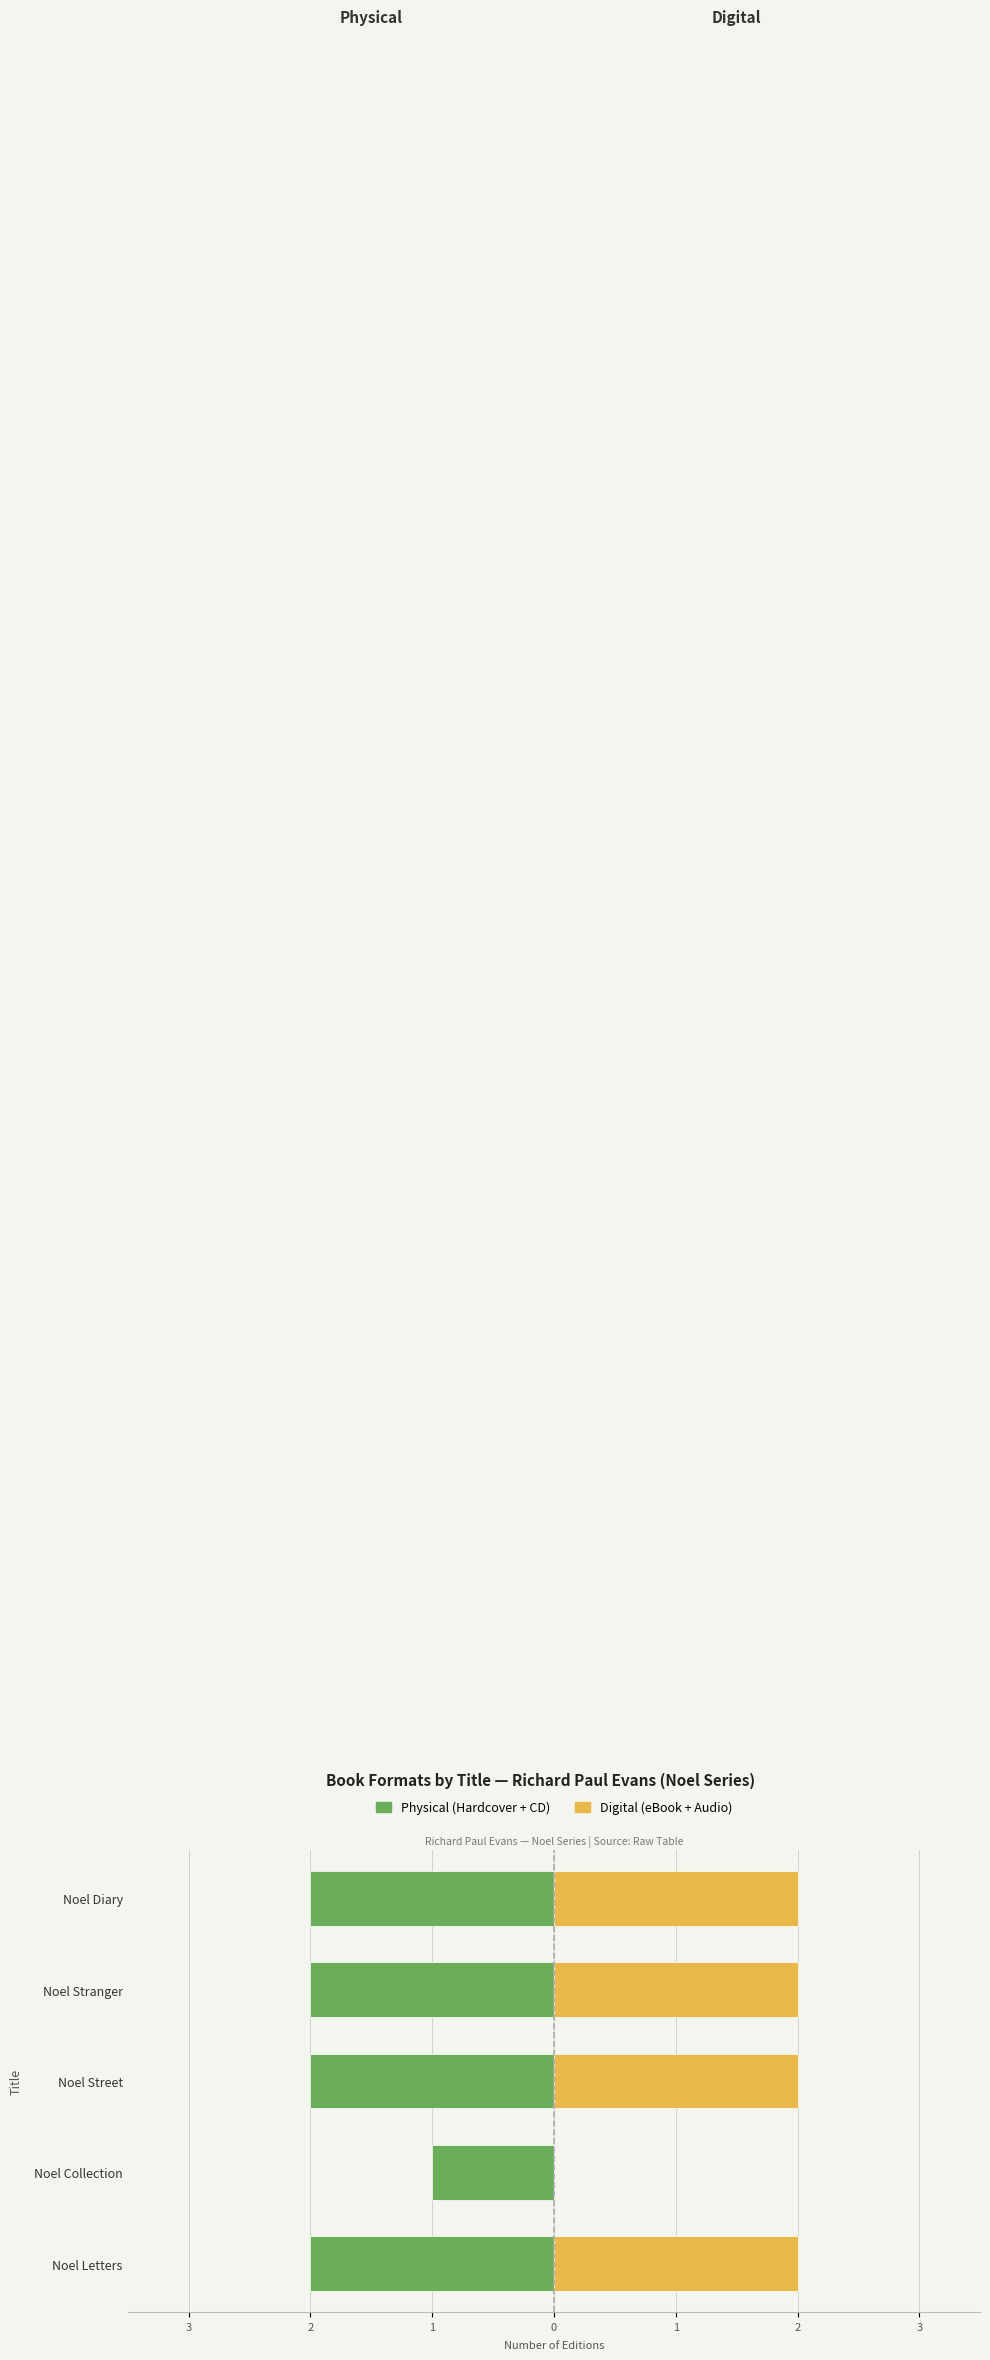

What are all the series names shown in the legend?

Physical (Hardcover + CD), Digital (eBook + Audio)